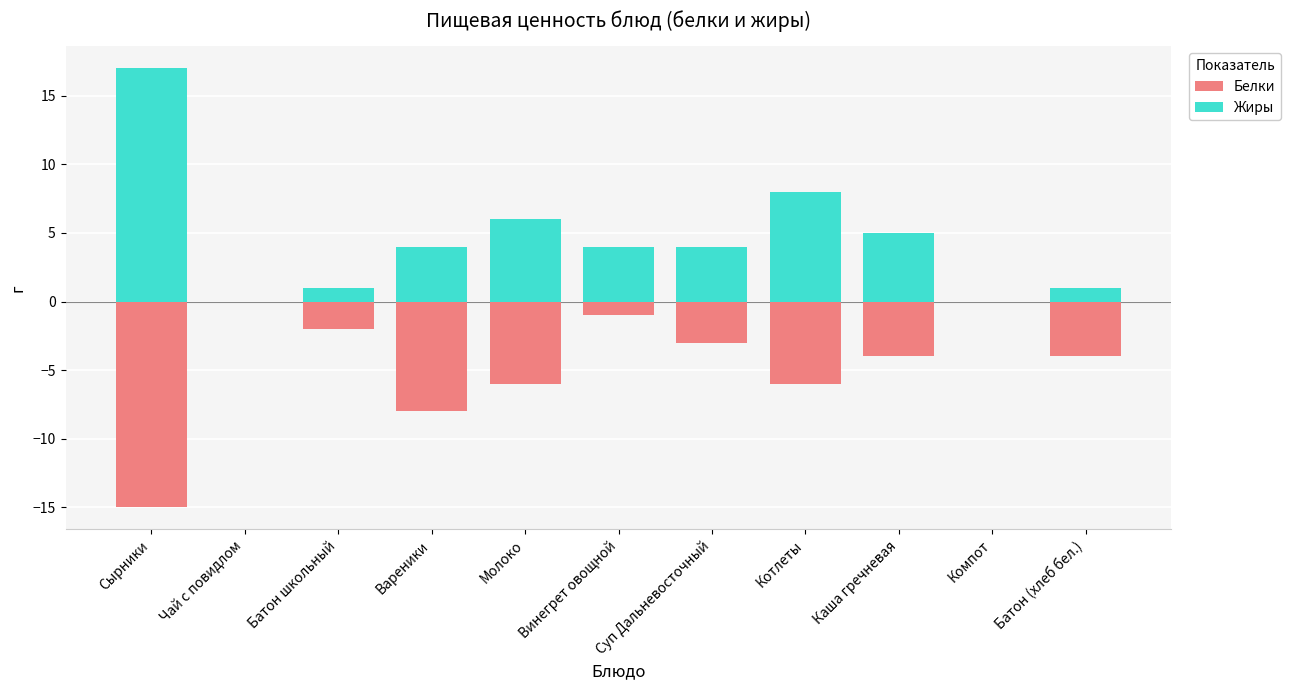

At which label does Белки reach its peak?

Чай с повидлом